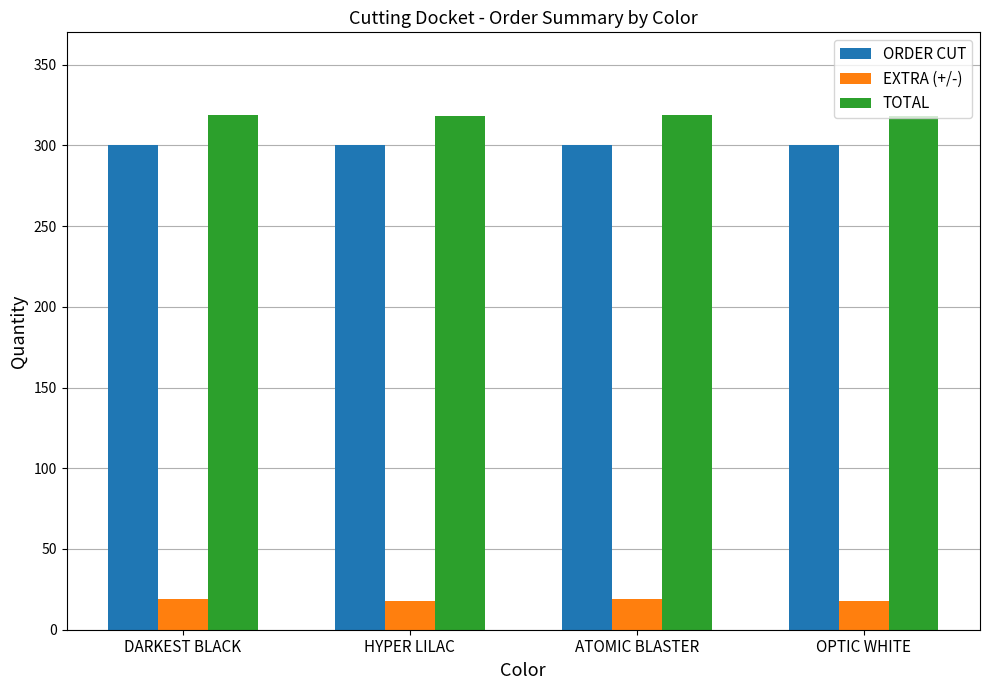

True or false: TOTAL has a value of 319 at ATOMIC BLASTER.

True